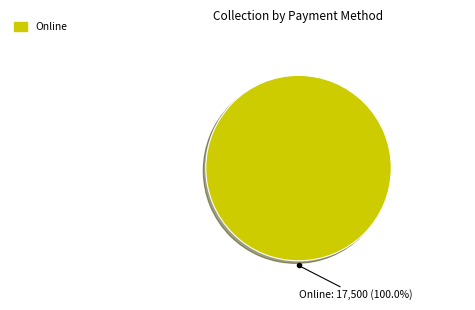

How many segments does this pie chart have?

1